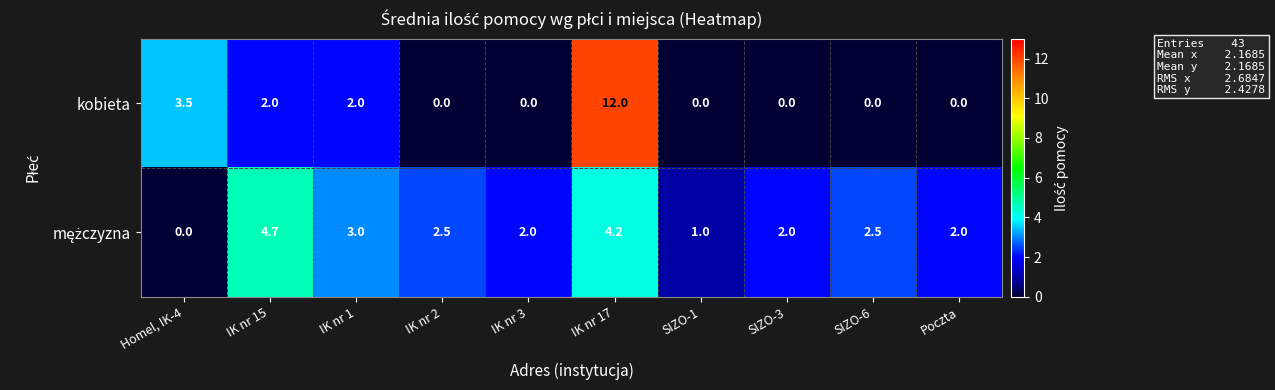

What is the difference between the second highest and second lowest values in the kobieta series?

3.5